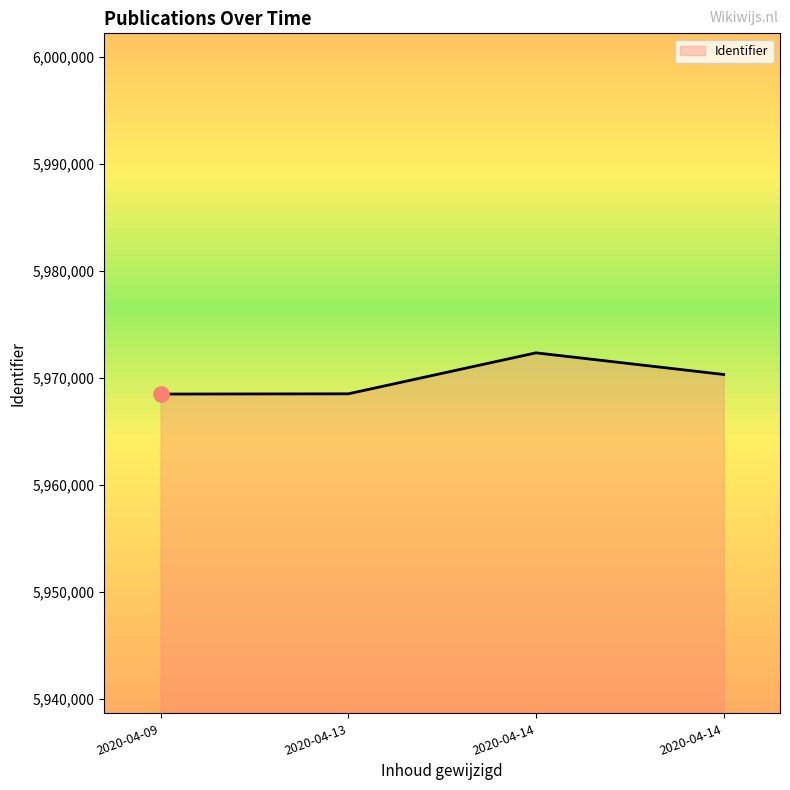

How many values are below 5970319?

2